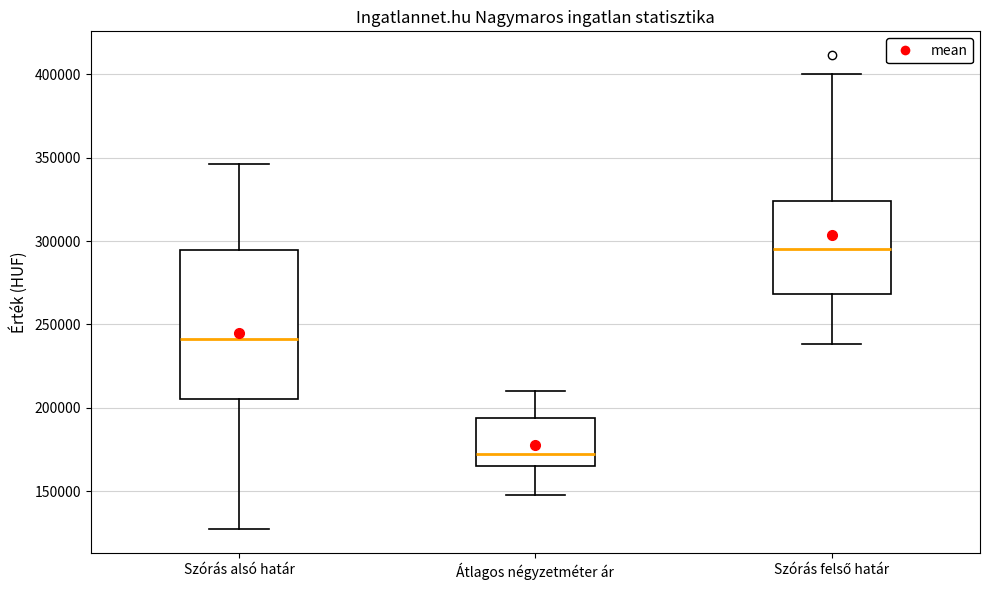

Reading left to right, transcribe this box plot: for each box, give where its median line is, the range the box spans, and where its two whiskers end, as read against the y-axis. The values are not printed on the chart, so give them approximately, as read against the axis.

Szórás alsó határ: median 240000, box 205000 to 295000, whiskers 125000 to 345000
Átlagos négyzetméter ár: median 170000, box 165000 to 195000, whiskers 150000 to 210000
Szórás felső határ: median 295000, box 270000 to 325000, whiskers 240000 to 400000